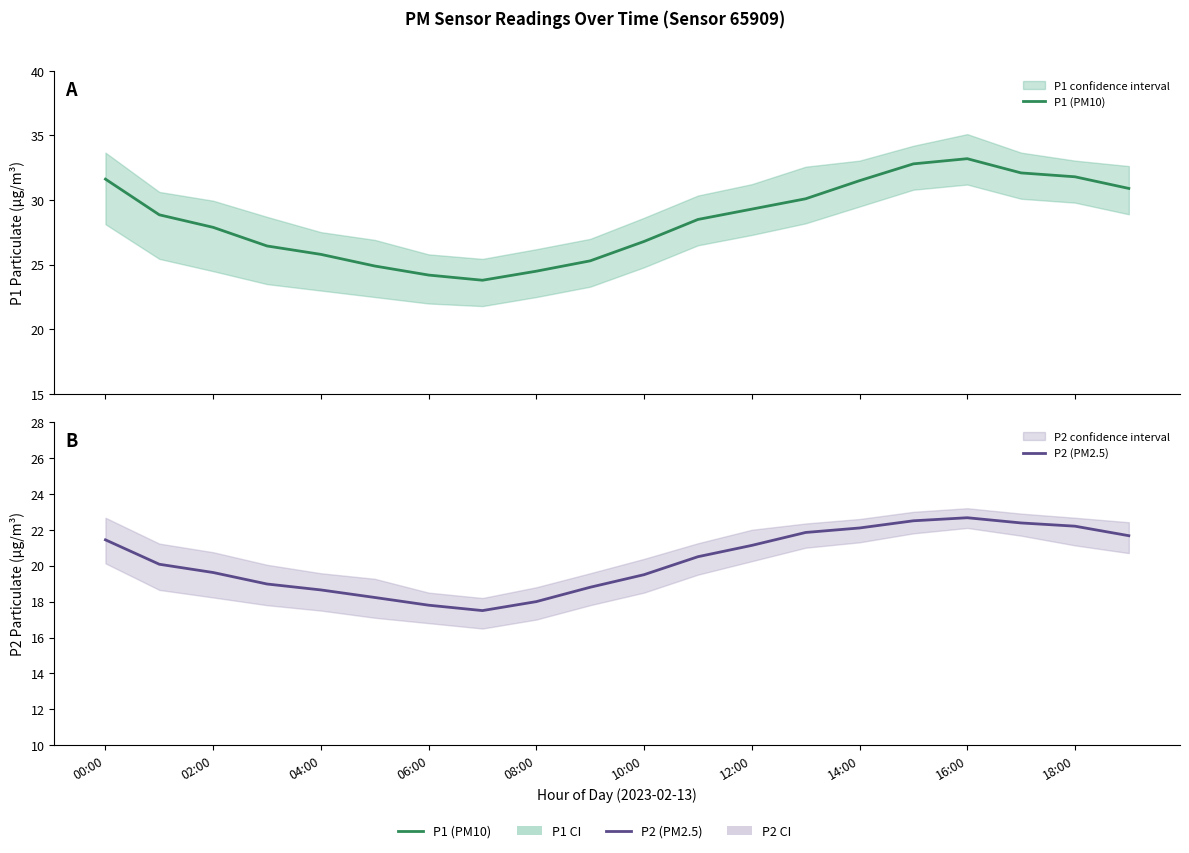

Reading right to left, what are all the values shown in this chart?

P1 (PM10): 30.9	31.8	32.1	33.2	32.8	31.5	30.1	29.3	28.5	26.8	25.3	24.5	23.8	24.2	24.9	25.8	26.4	27.9	28.9	31.6
P2 (PM2.5): 21.7	22.2	22.4	22.7	22.5	22.1	21.9	21.1	20.5	19.5	18.8	18.0	17.5	17.8	18.2	18.6	19.0	19.6	20.1	21.4